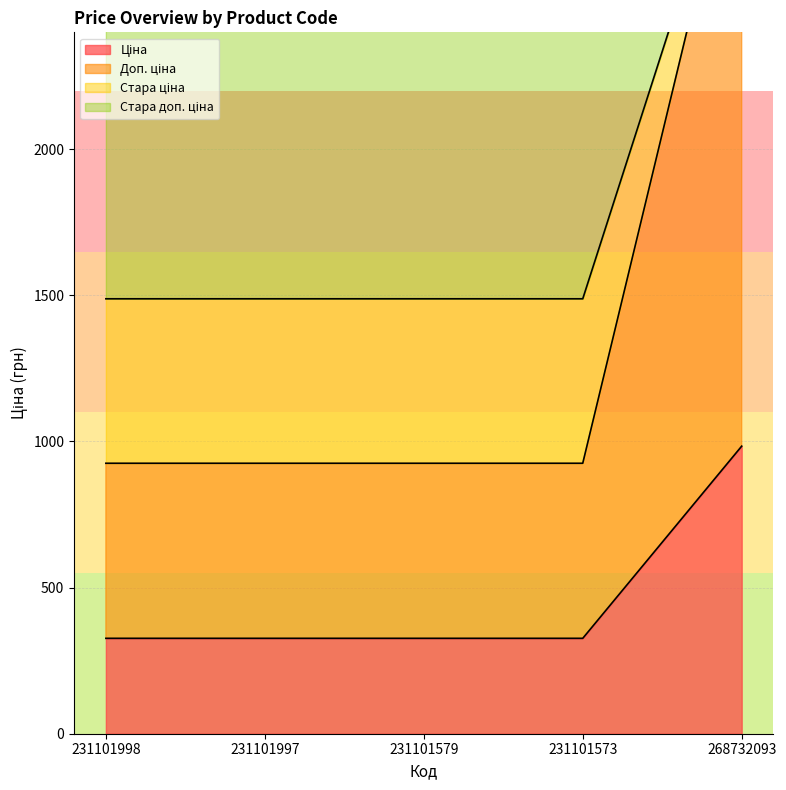

Does the chart display data point markers on the line(s)?

No